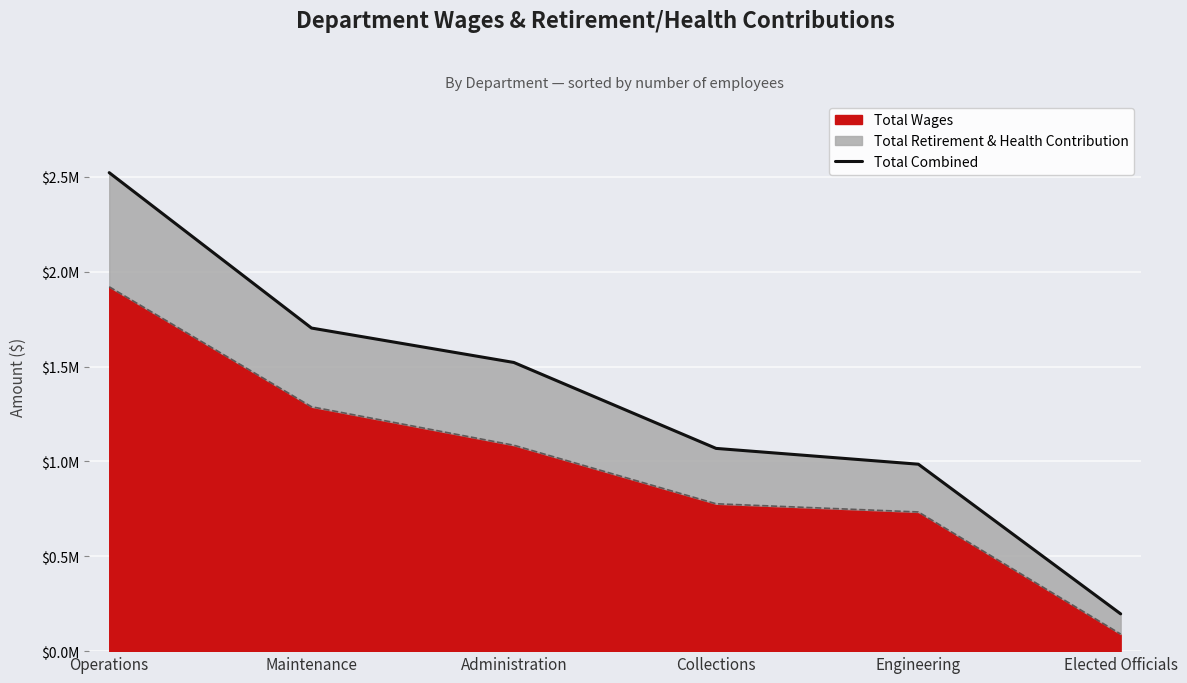

Between Maintenance and Elected Officials, which is larger?

Maintenance